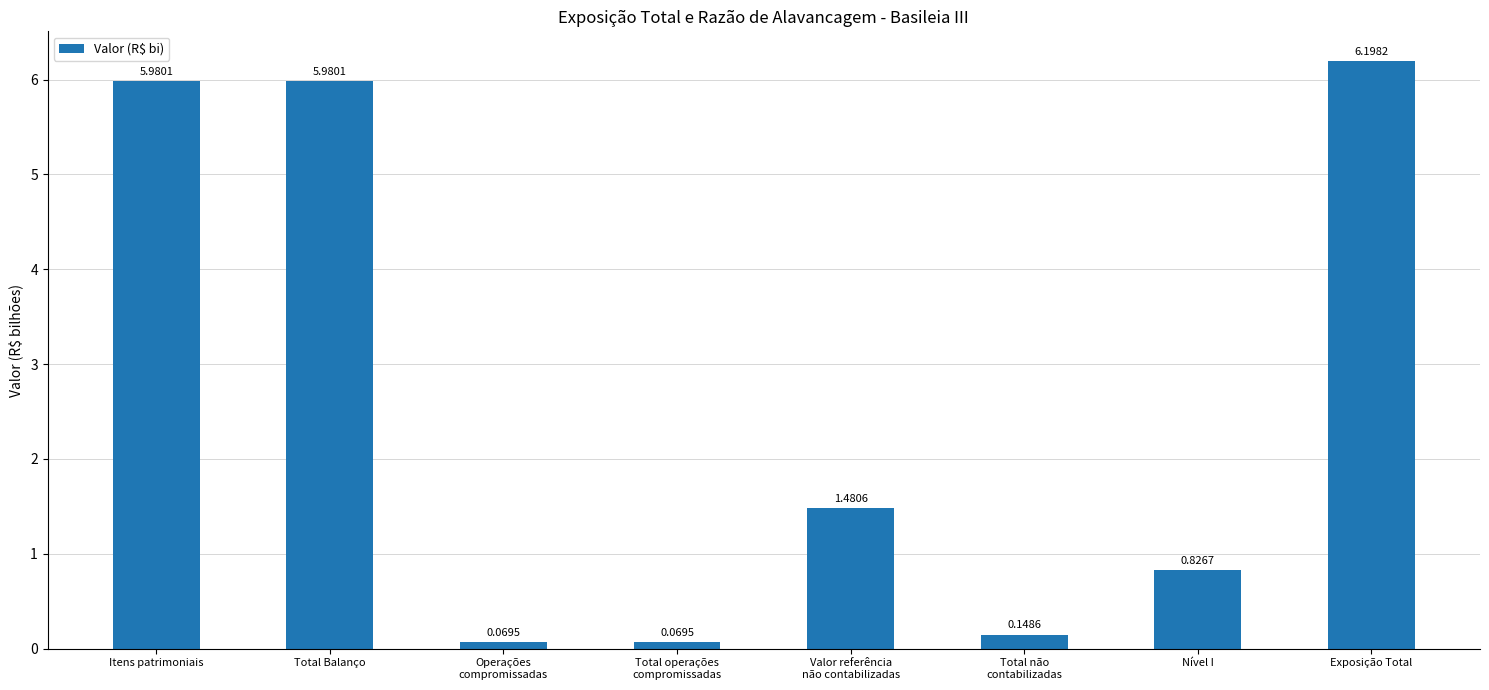

At which label is the value closest to 3?

Valor referência
não contabilizadas